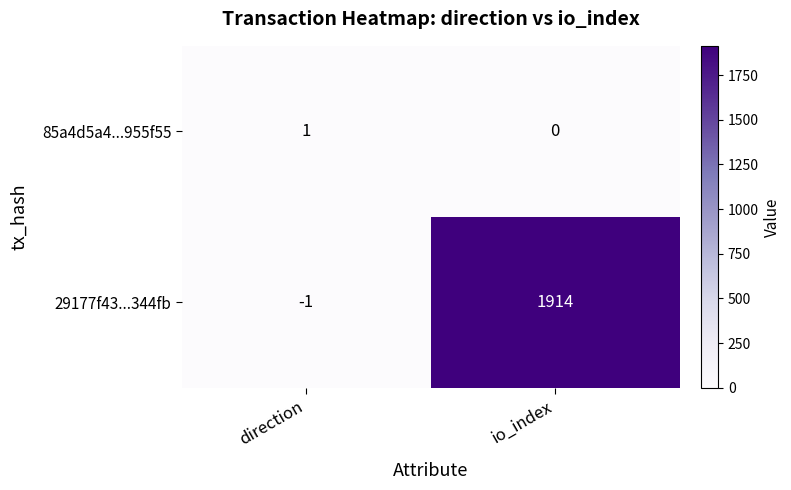

Is it true that 85a4d5a4...955f55 equals 0 at io_index?

True